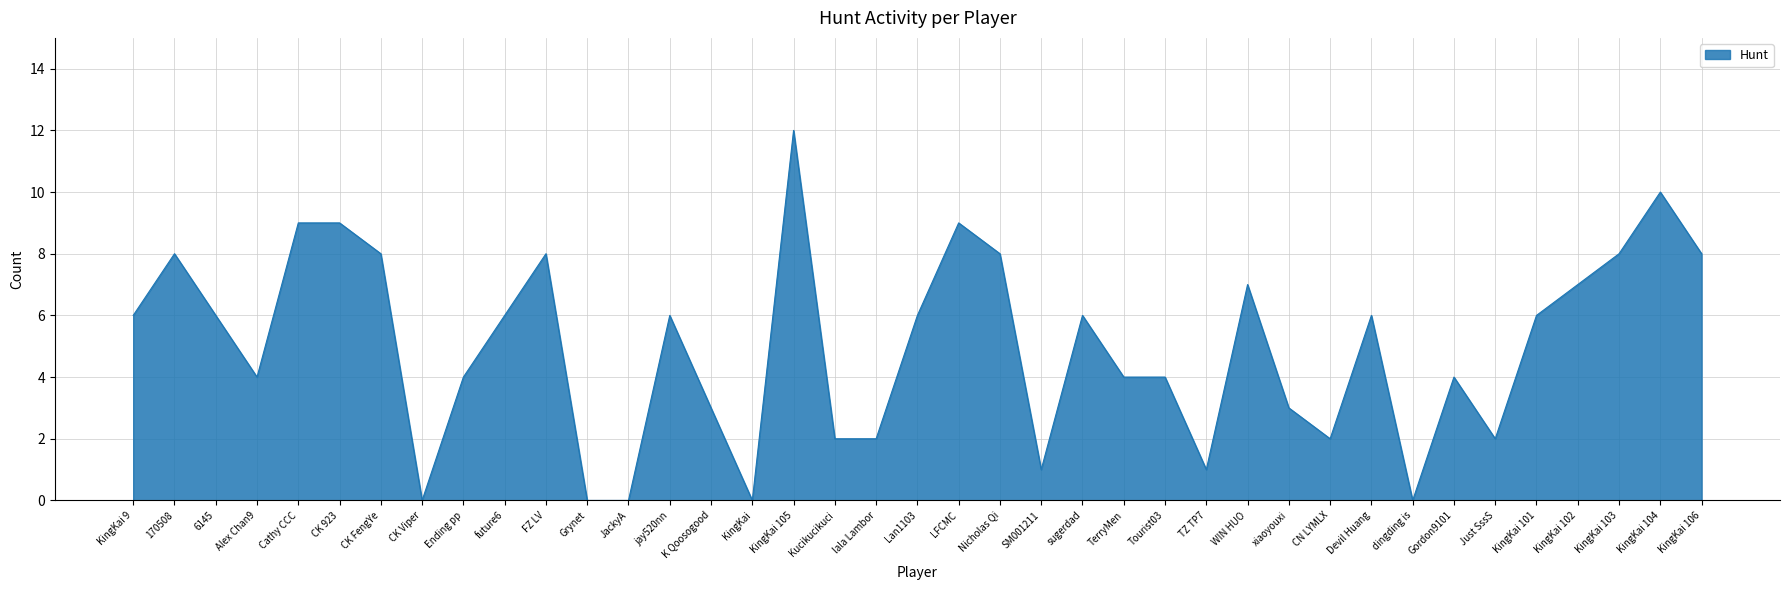

What is the greatest value displayed?

12